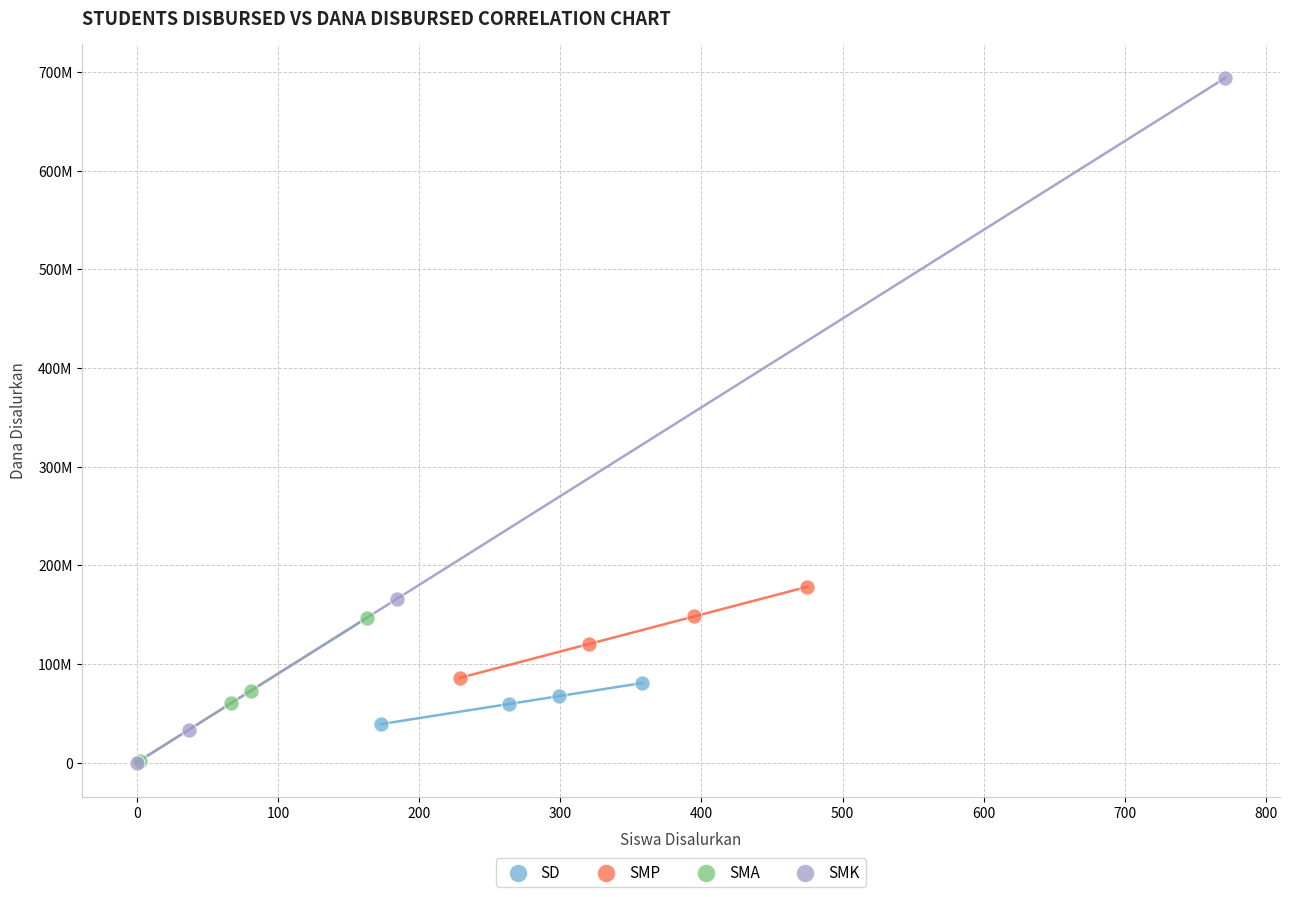

What are all the series names shown in the legend?

SD, SMP, SMA, SMK